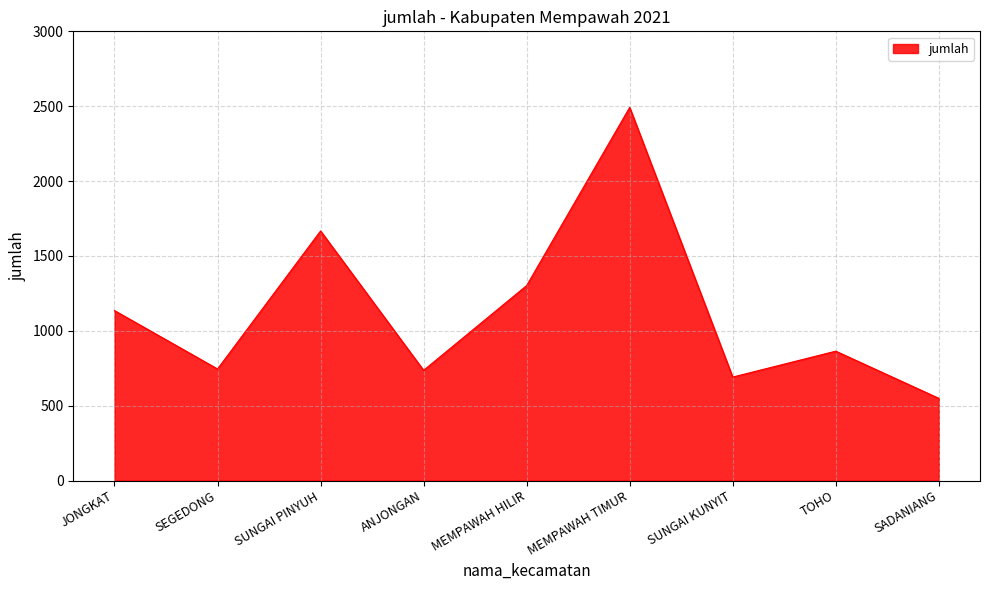

The value at MEMPAWAH TIMUR is 3645. True or false?

False